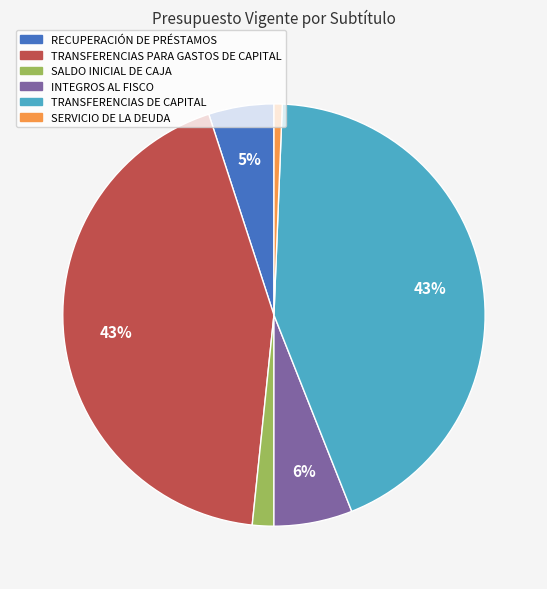

Does SERVICIO DE LA DEUDA represent more than half of the total?

No